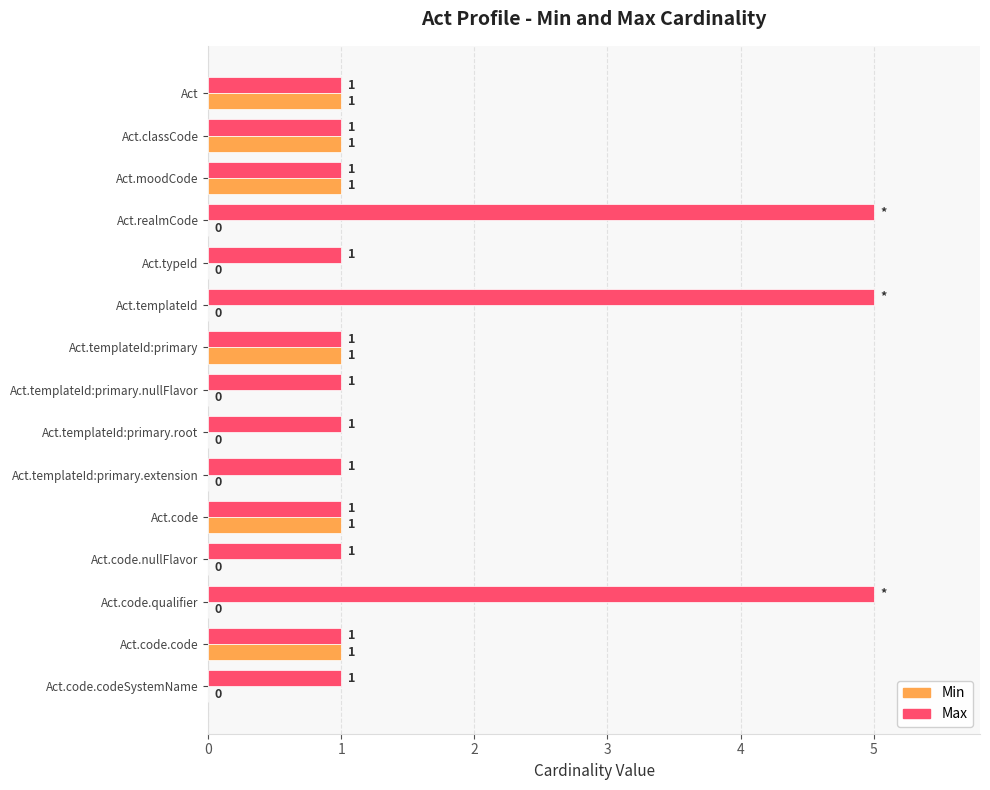

Which series has the largest total across all categories?

Max